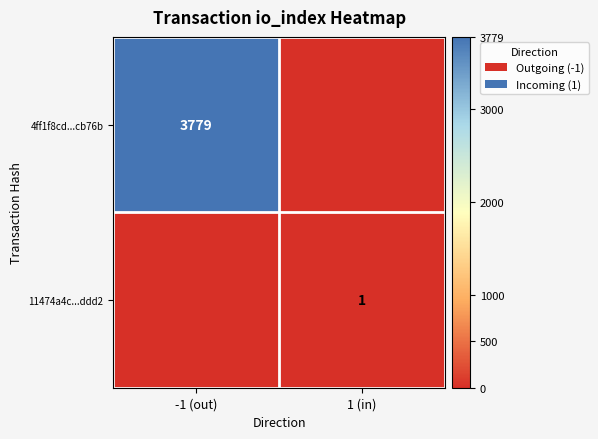

True or false: 4ff1f8cd...cb76b has a value of 1106 at -1 (out).

False